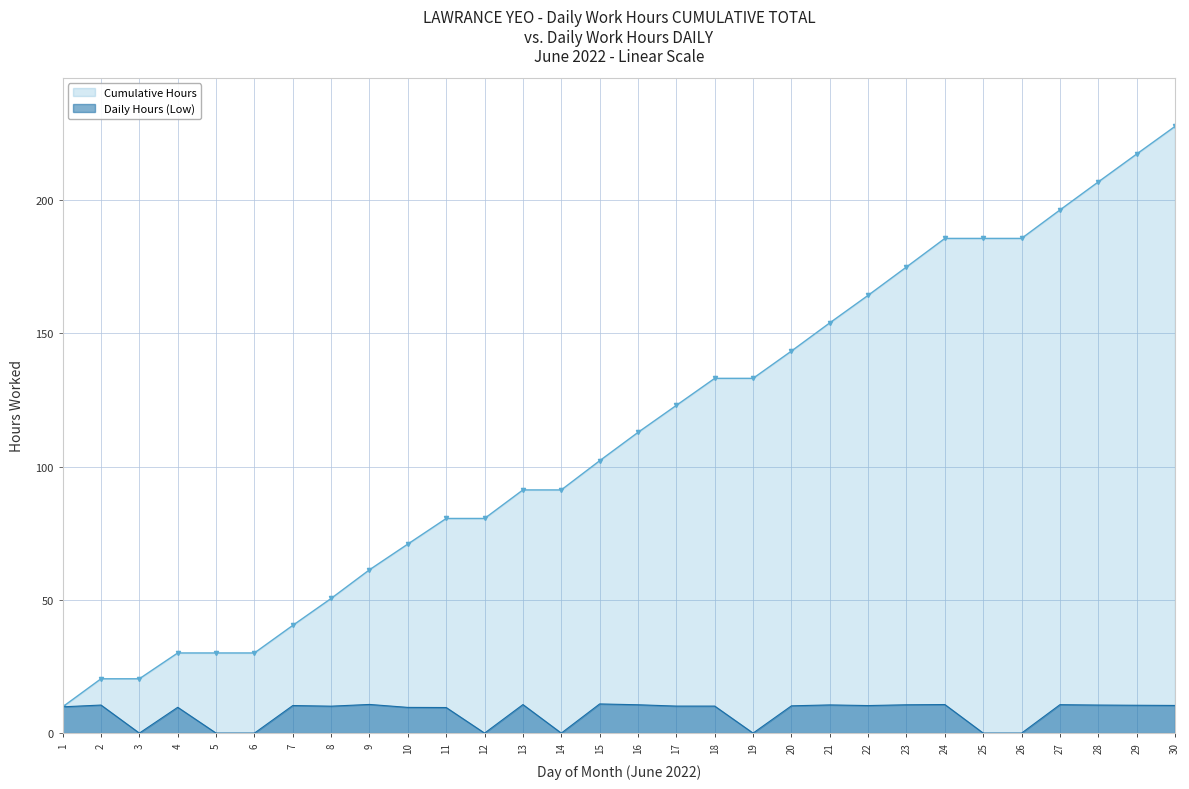

Count the number of data series in this chart.

2